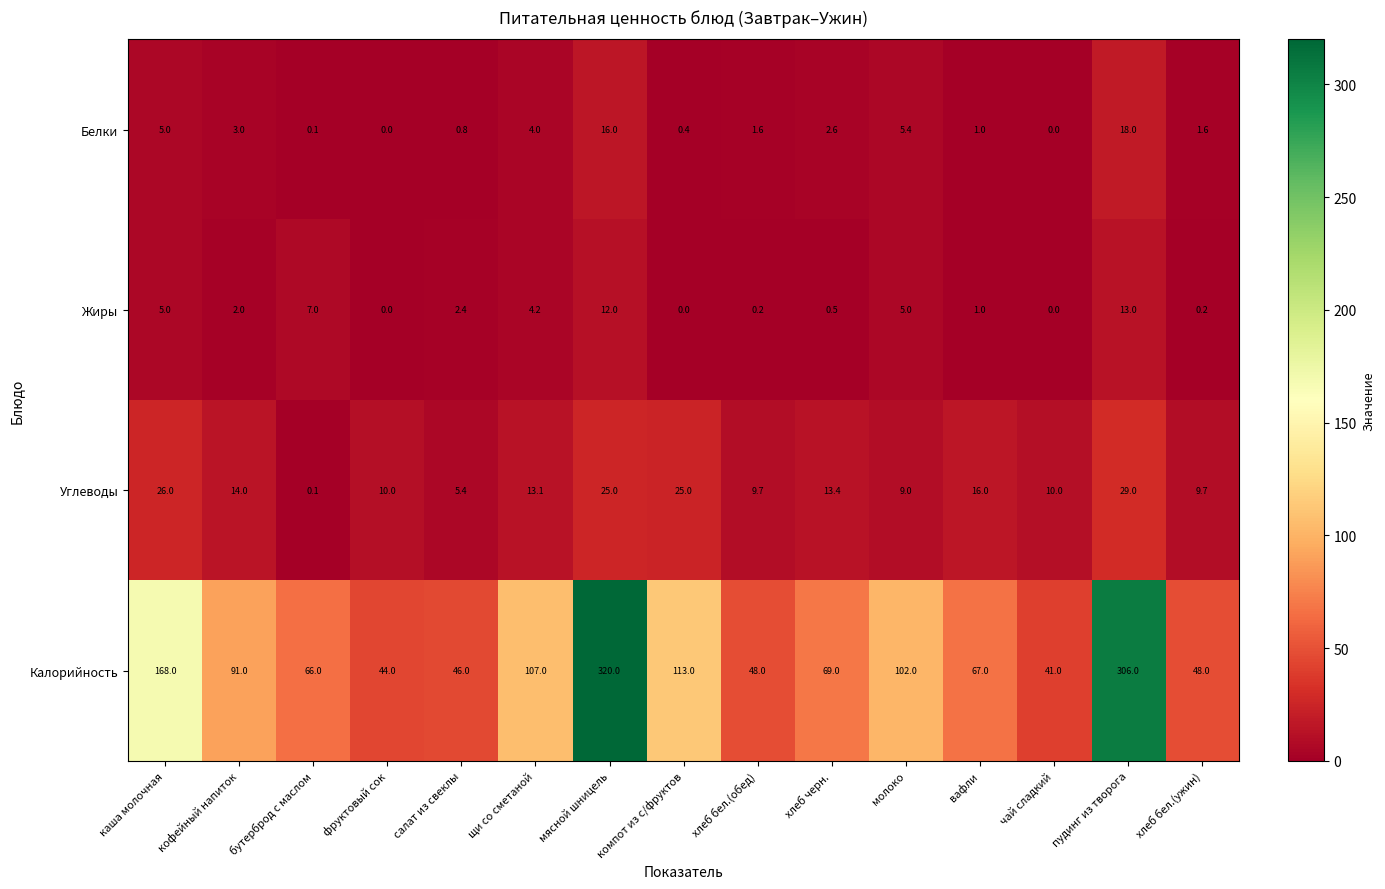

What is the average value of the Углеводы series?

14.4